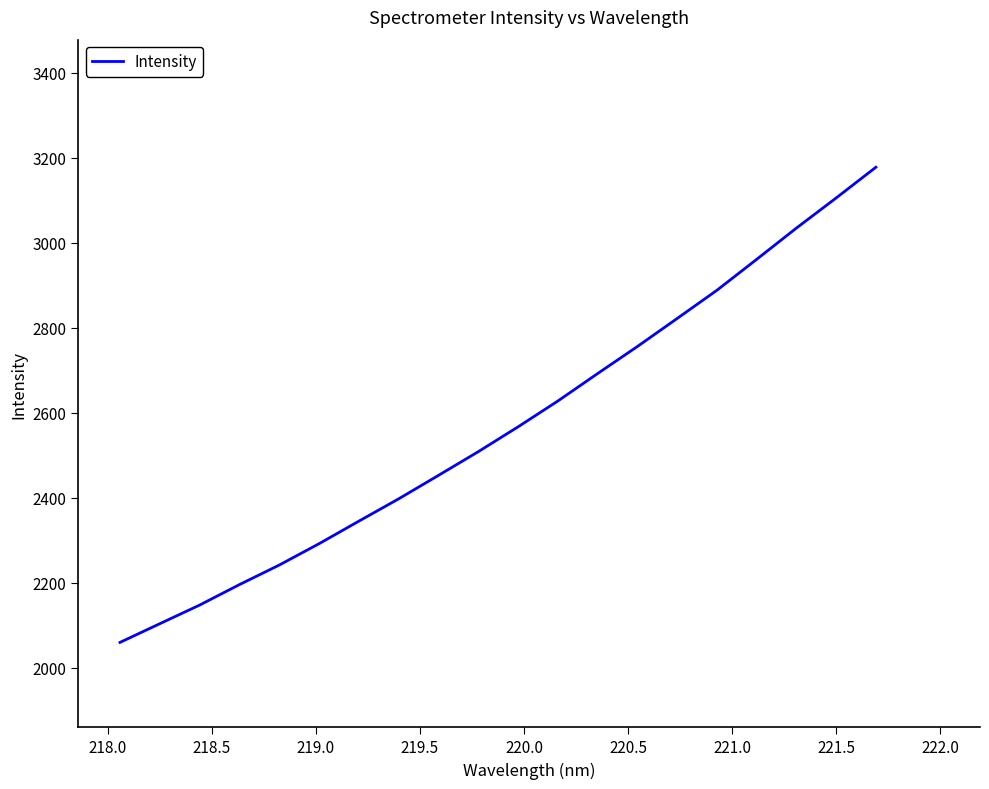

What is the smallest value displayed?

2060.1